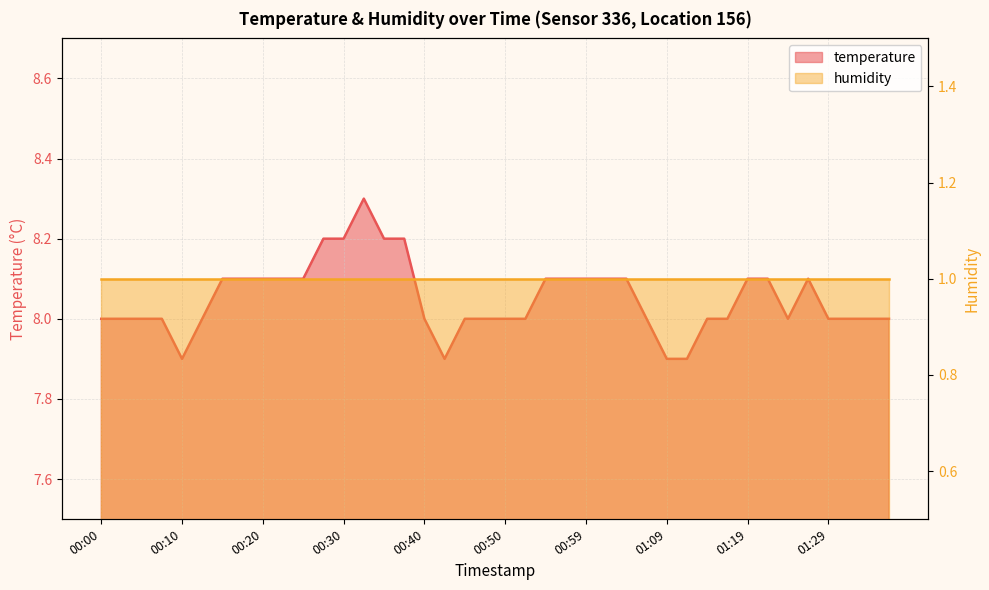

At which category does the chart reach its peak across all series?

00:32